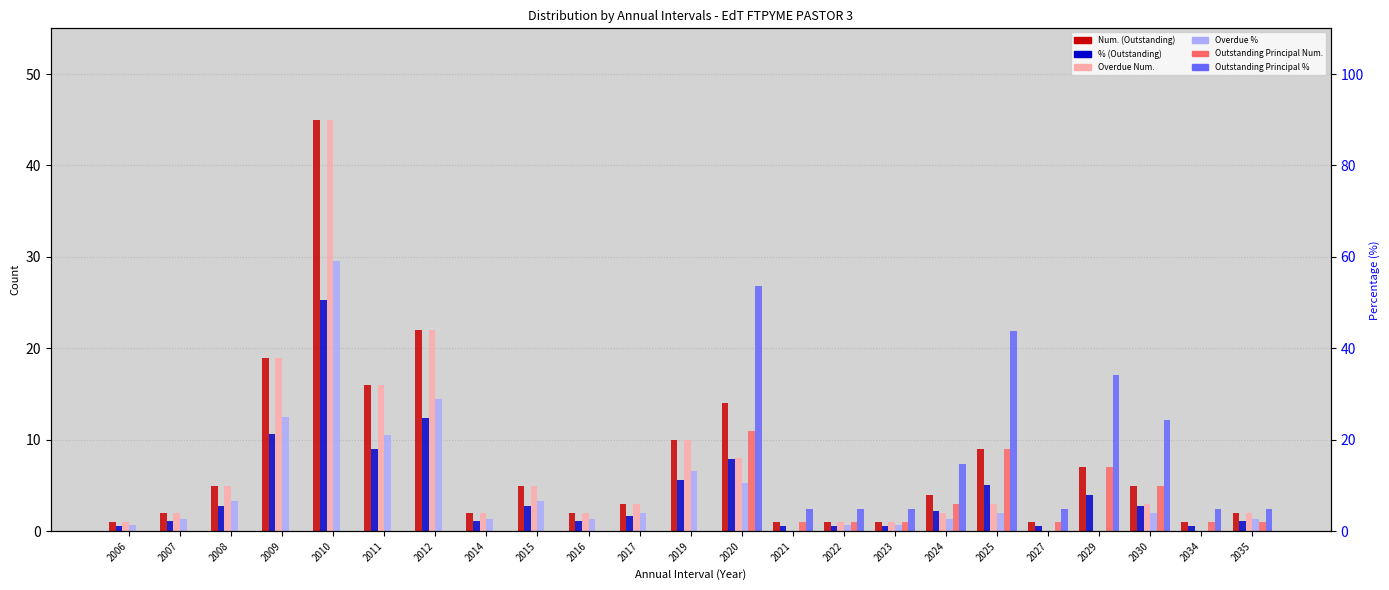

Rank the series at 2029 from highest to lowest value.

Outstanding Principal %, Num. (Outstanding), Outstanding Principal Num., % (Outstanding), Overdue Num., Overdue %